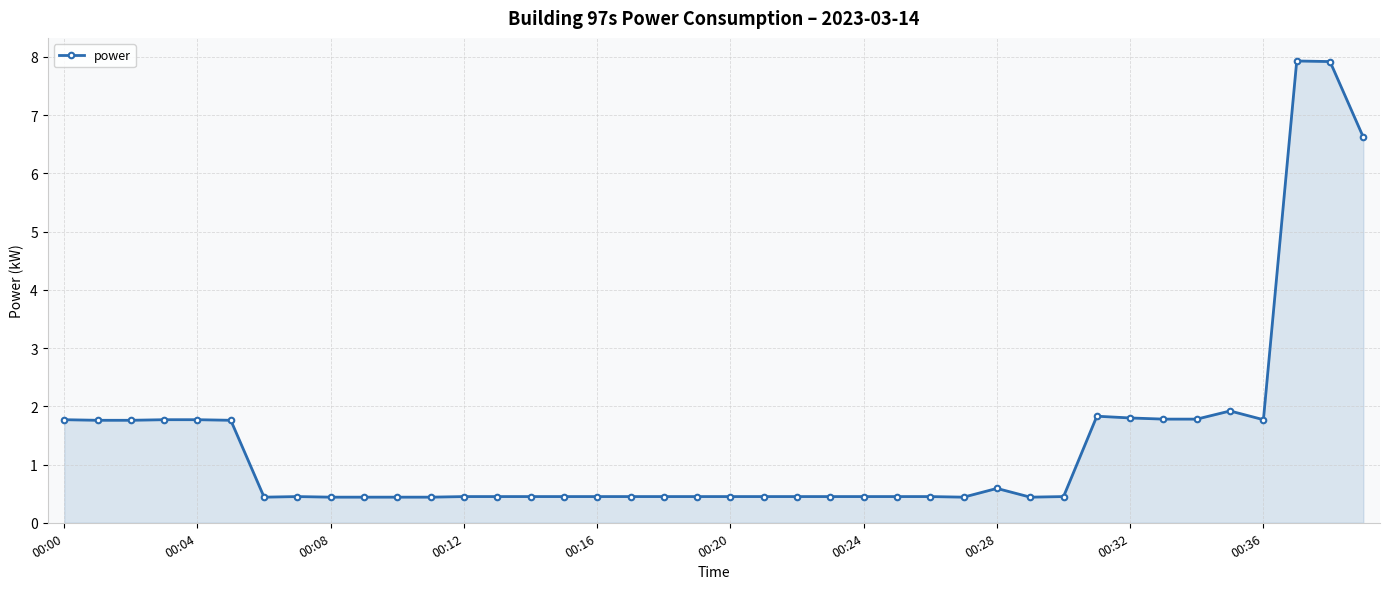

True or false: the data has more than 2 interior local peaks.

True